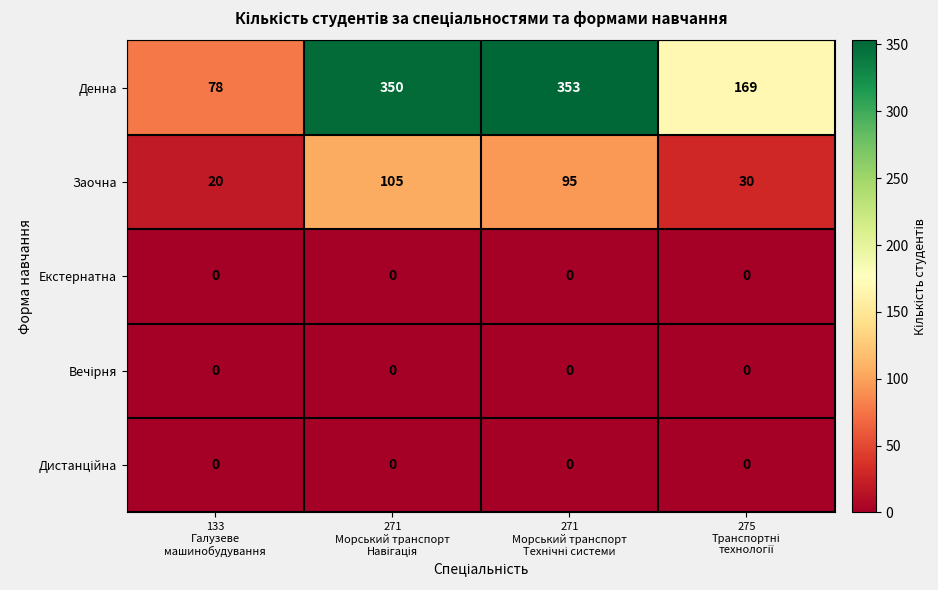

Which series has the largest total across all categories?

Денна